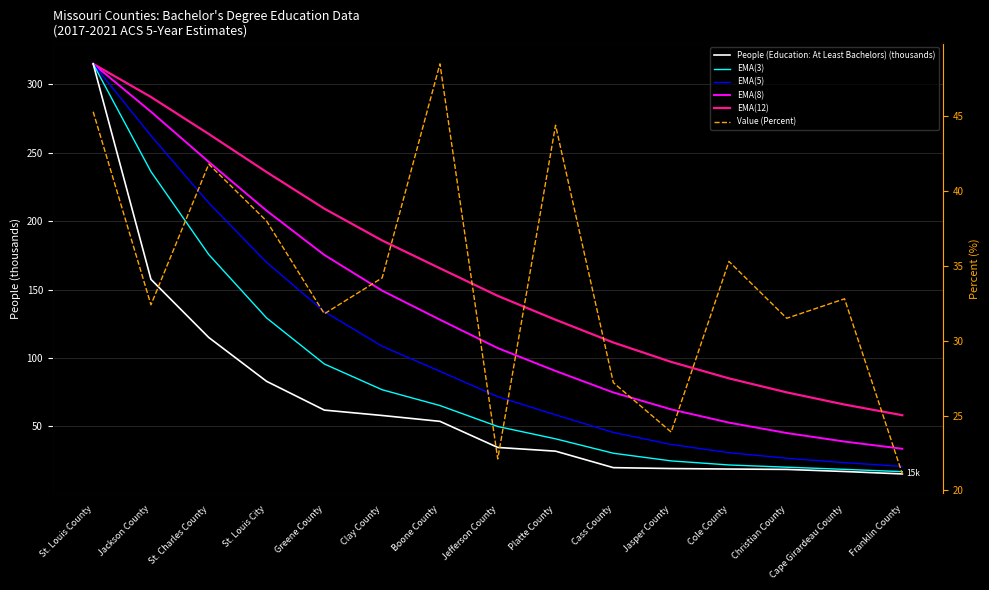

What position from the right is Franklin County?

1